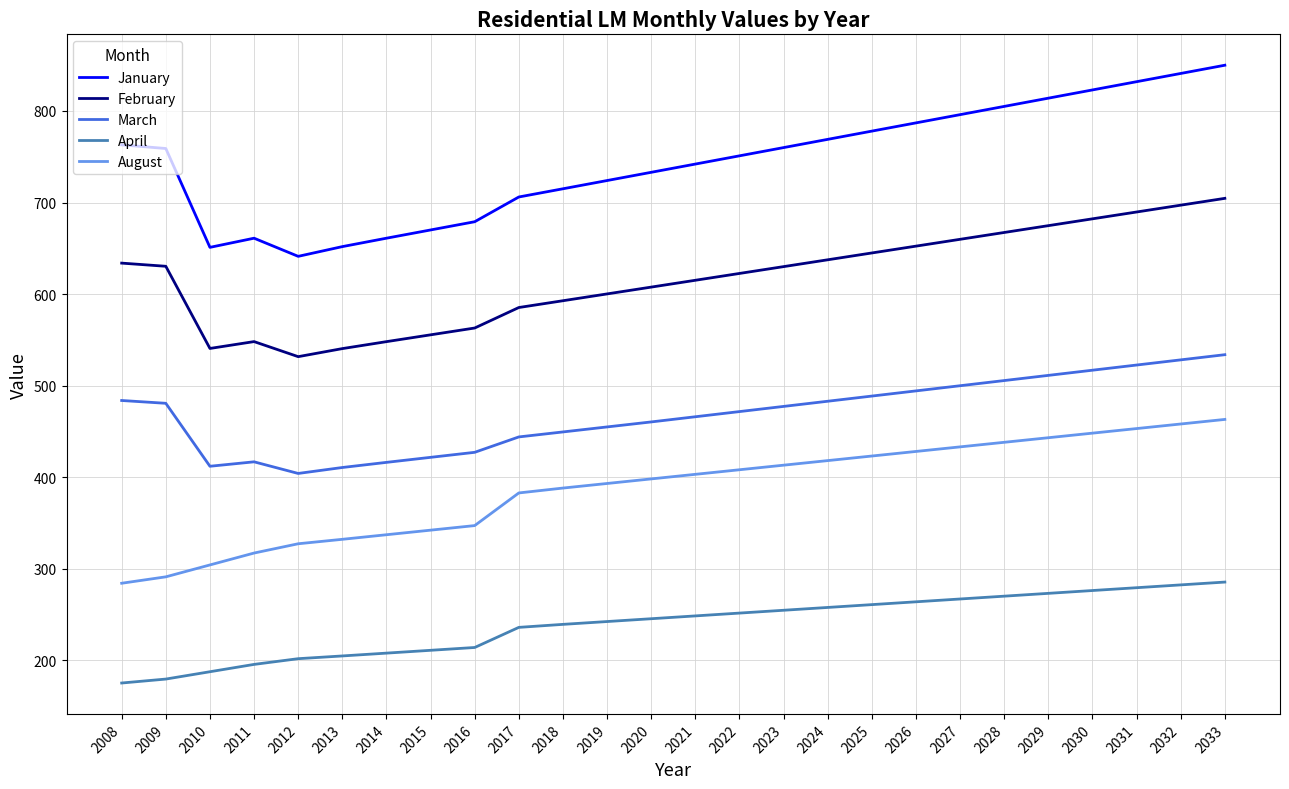

What value does the February series have at 2031?

689.6